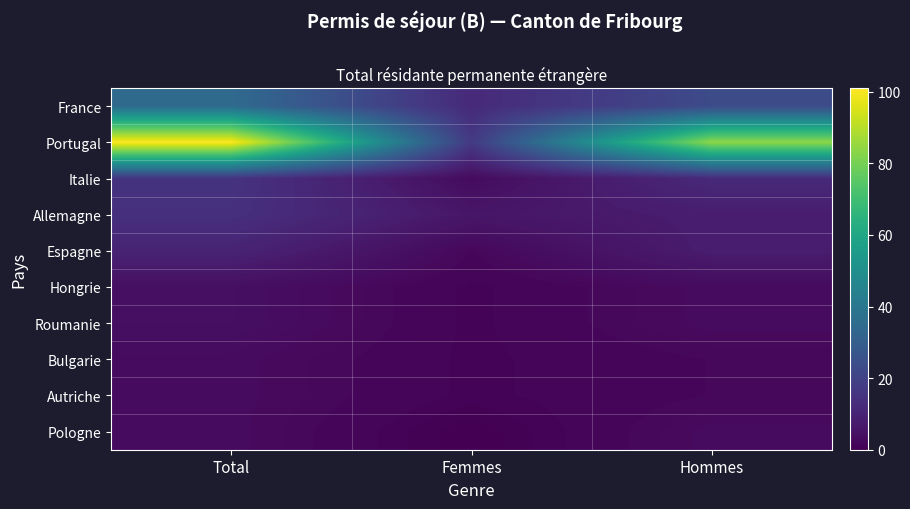

Count the number of categories in the chart.

3